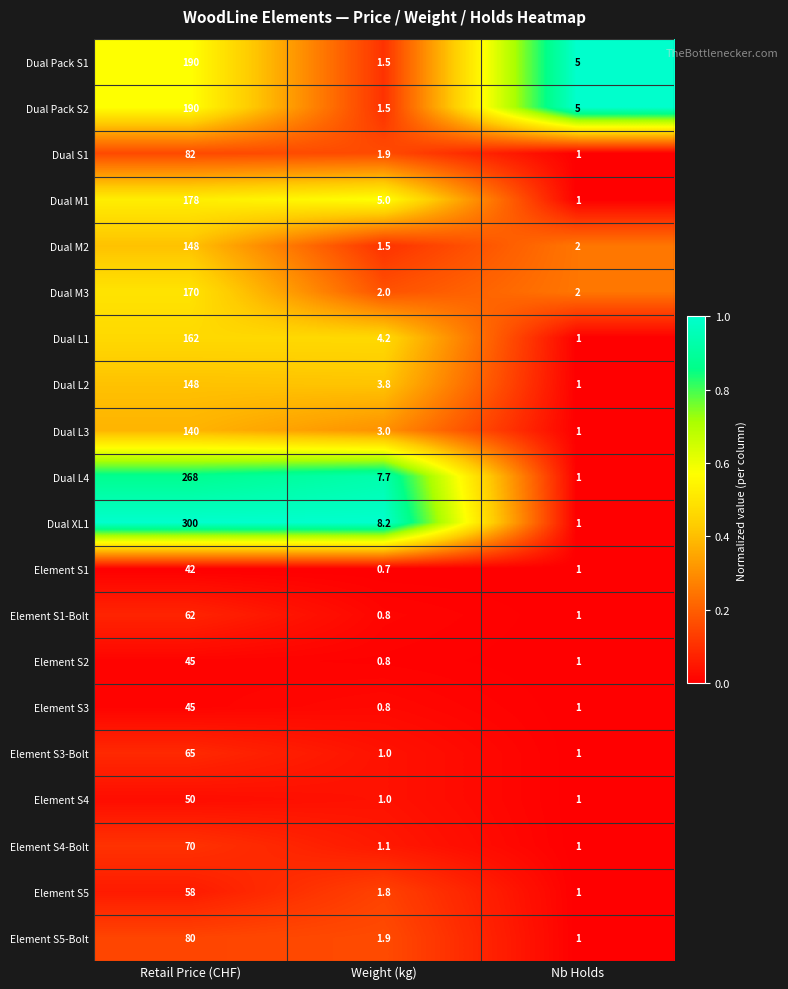

At which category is the sum across all series the highest?

Retail Price (CHF)